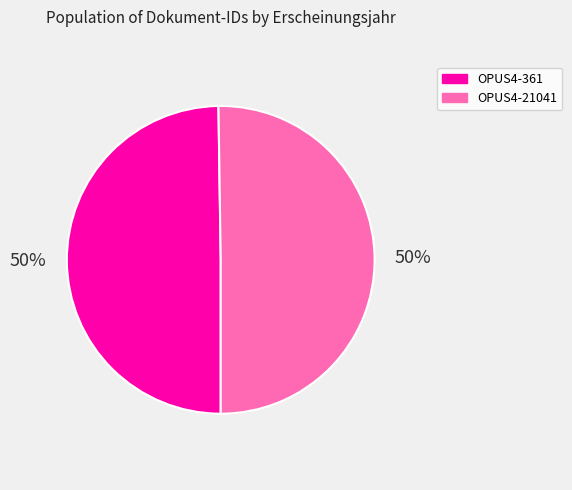

Do OPUS4-361 and OPUS4-21041 together represent more than half of the pie?

Yes